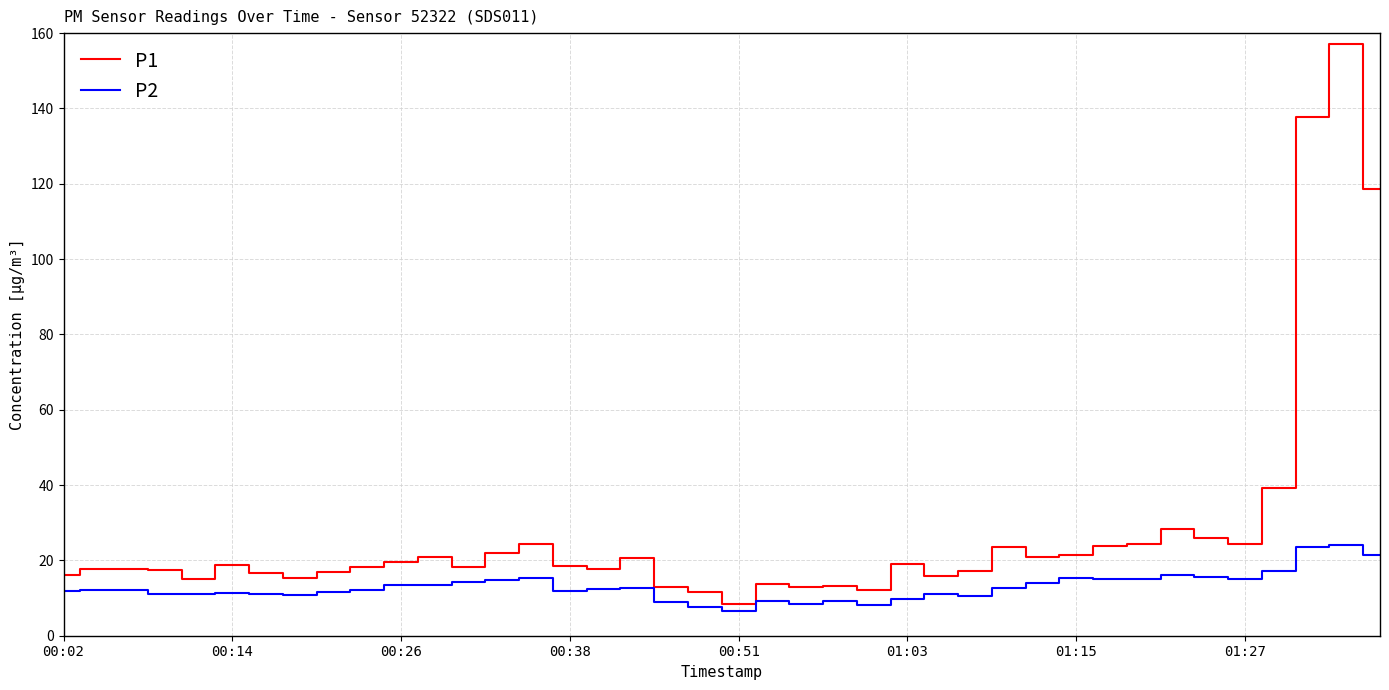

Which series has the widest spread of values?

P1